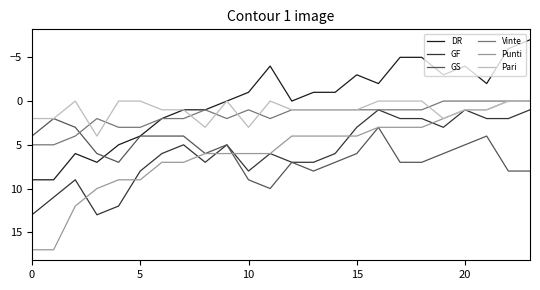

What is the highest value of the Punti series?

17